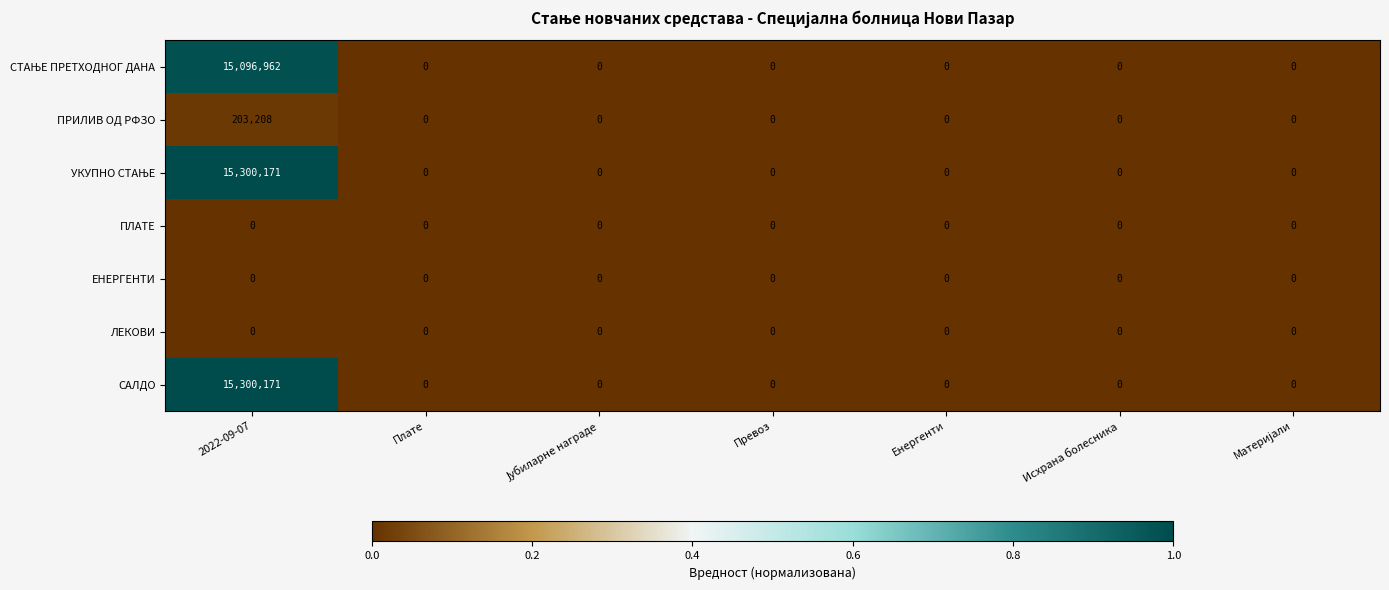

The value of ПРИЛИВ ОД РФЗО at Плате is 0. True or false?

True